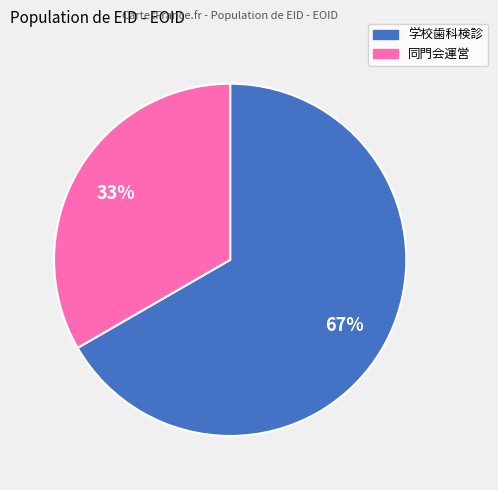

Is there any slice that represents more than half of the pie?

Yes